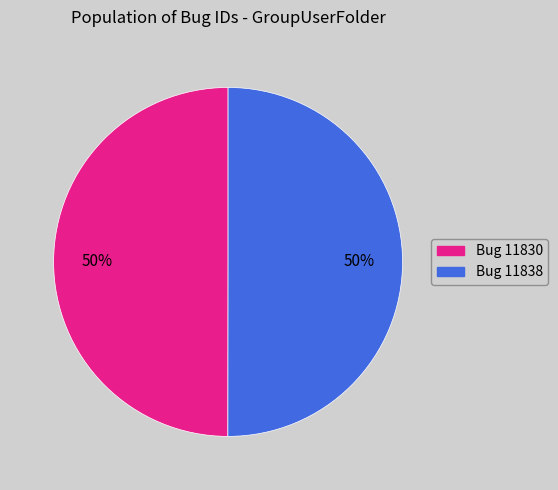

To the nearest percent, what is the average slice percentage?

50%